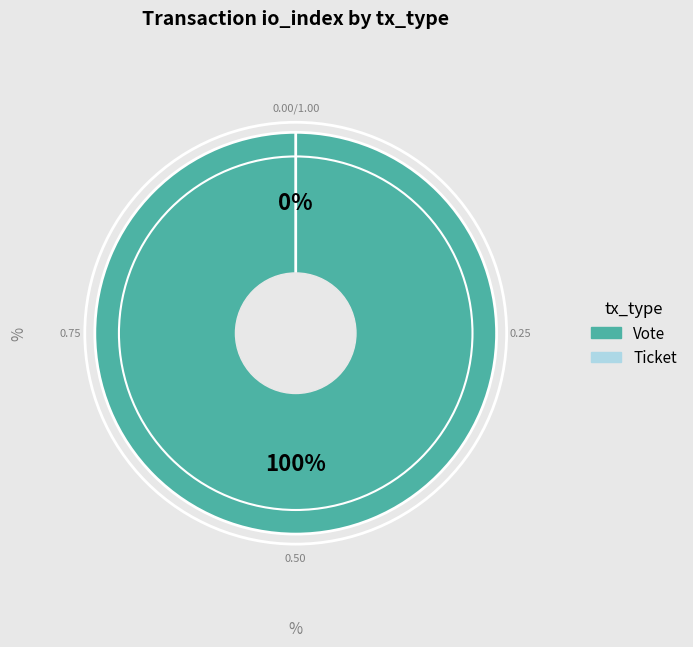

Combined, what portion of the pie is Ticket (io_index=0) and Vote (io_index=1)?

100.0%